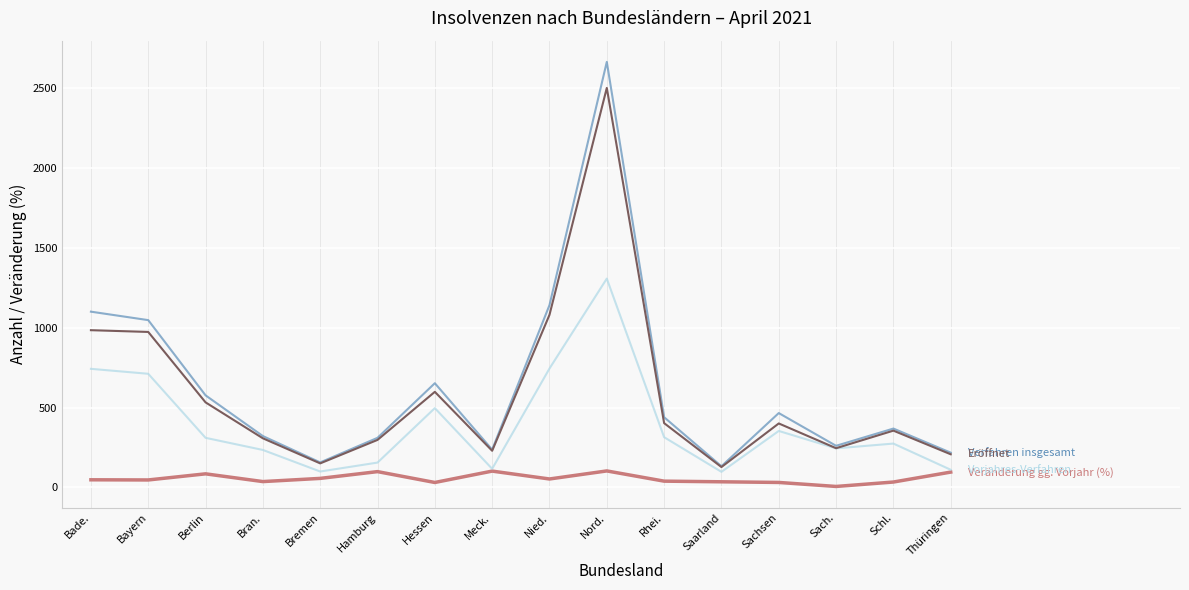

What is the spread (max minus min) of values at Thüringen?

121.6